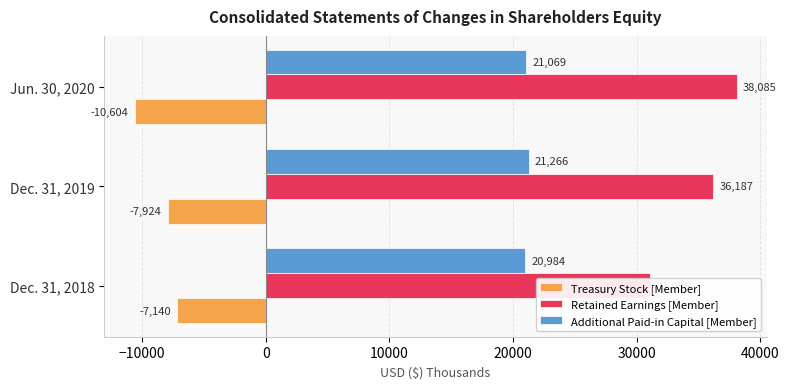

Count the number of categories in the chart.

3